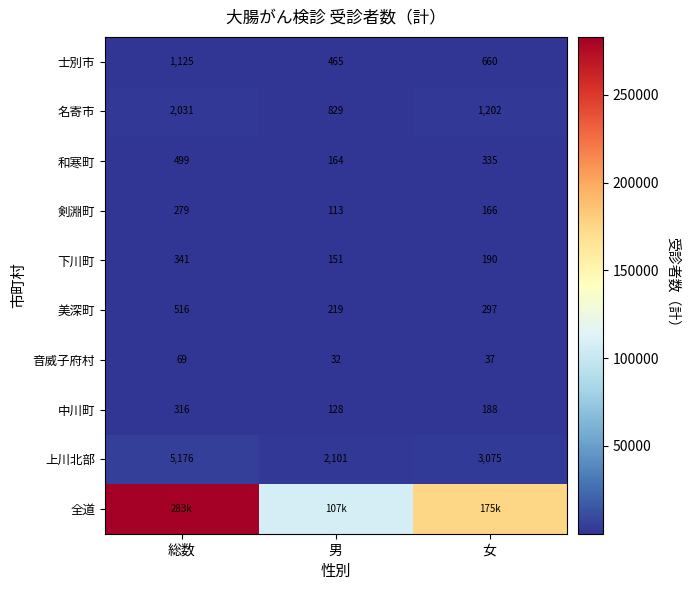

How many series are shown in this chart?

10